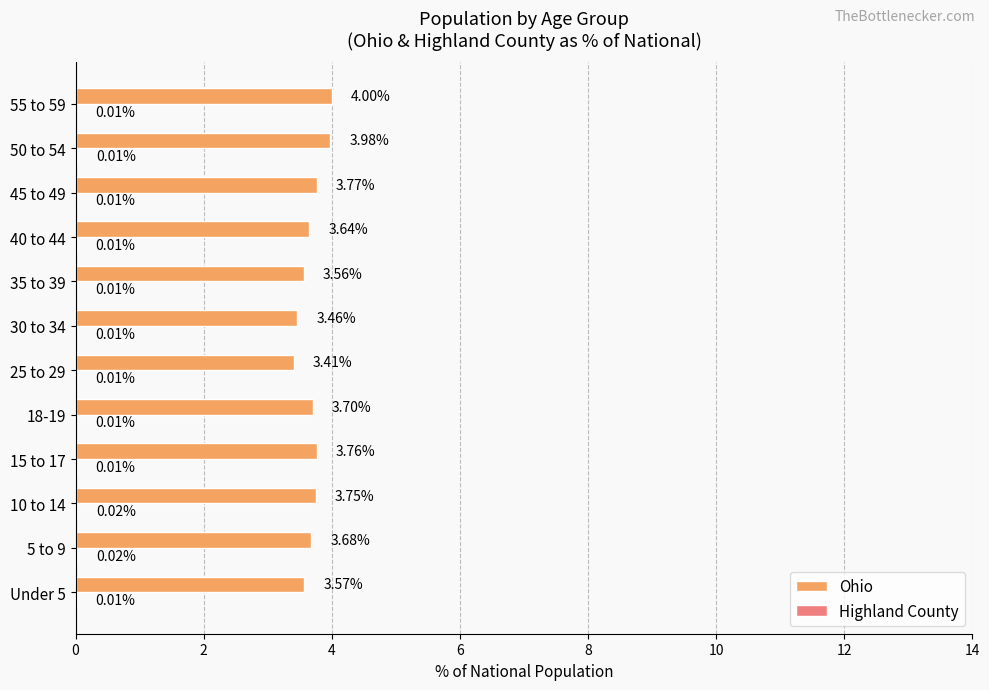

What is the sum of the Ohio values at 18-19 and 35 to 39?

7.3